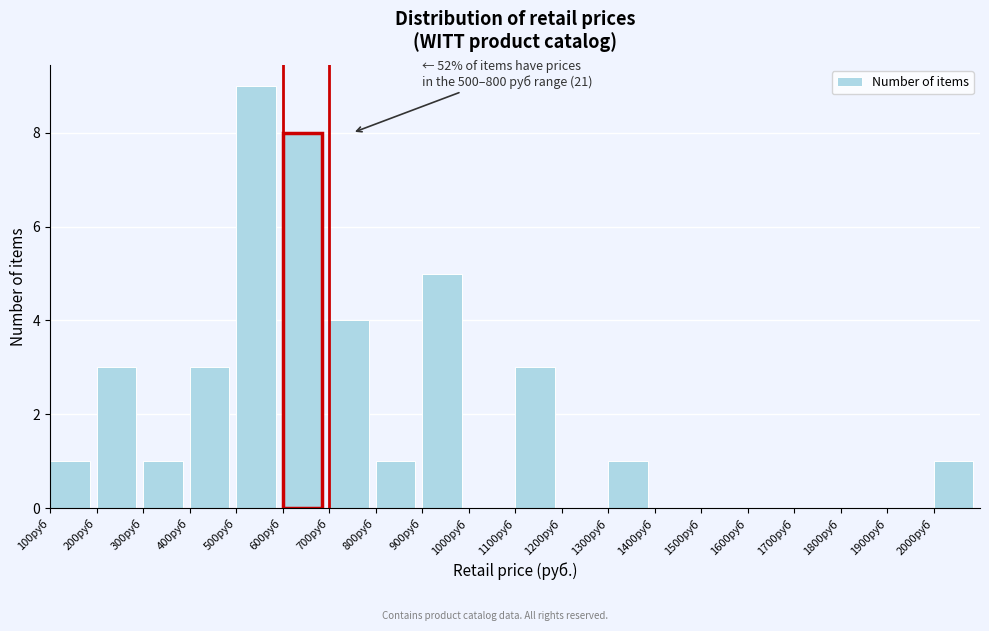

Which range on the x-axis has the tallest bar?

500 to 600